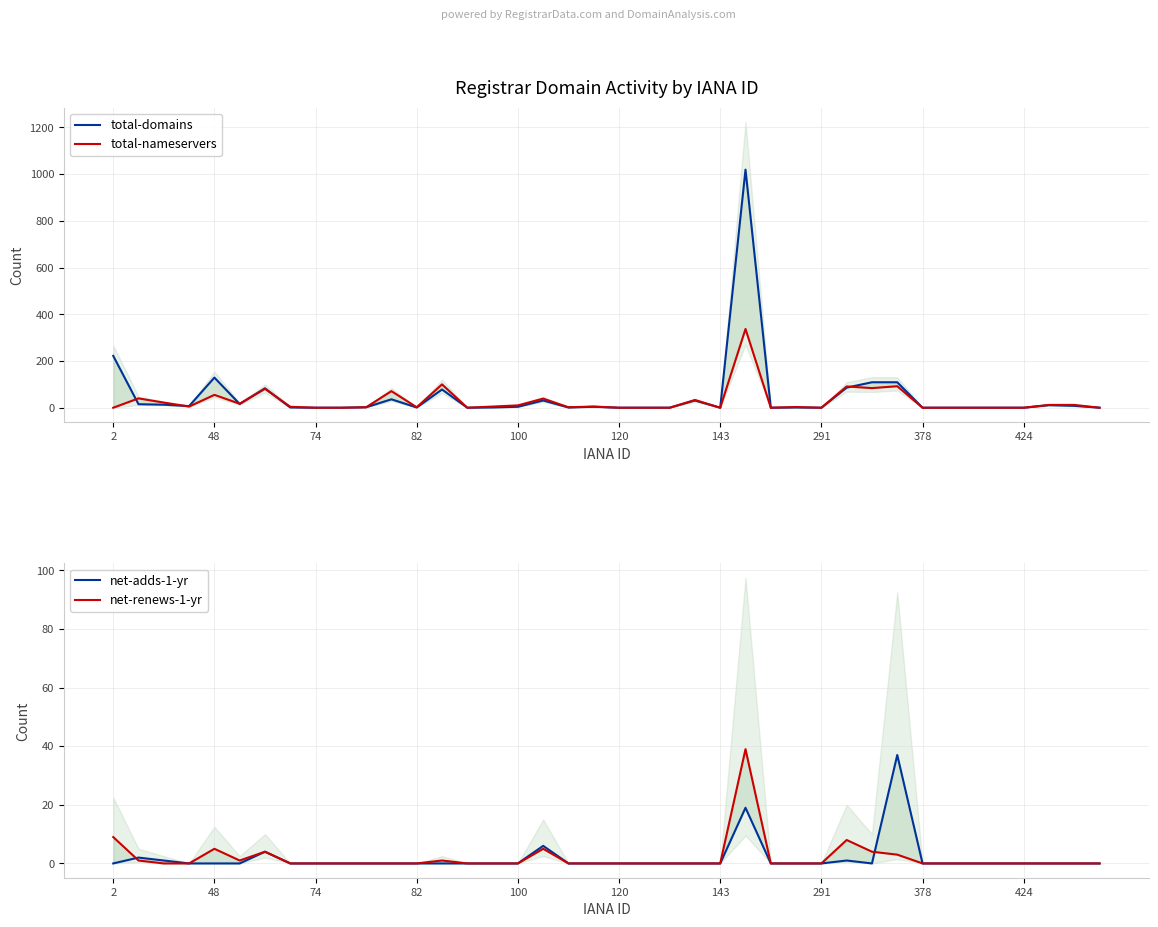

True or false: net-adds-1-yr has a value of 16 at 14.

False